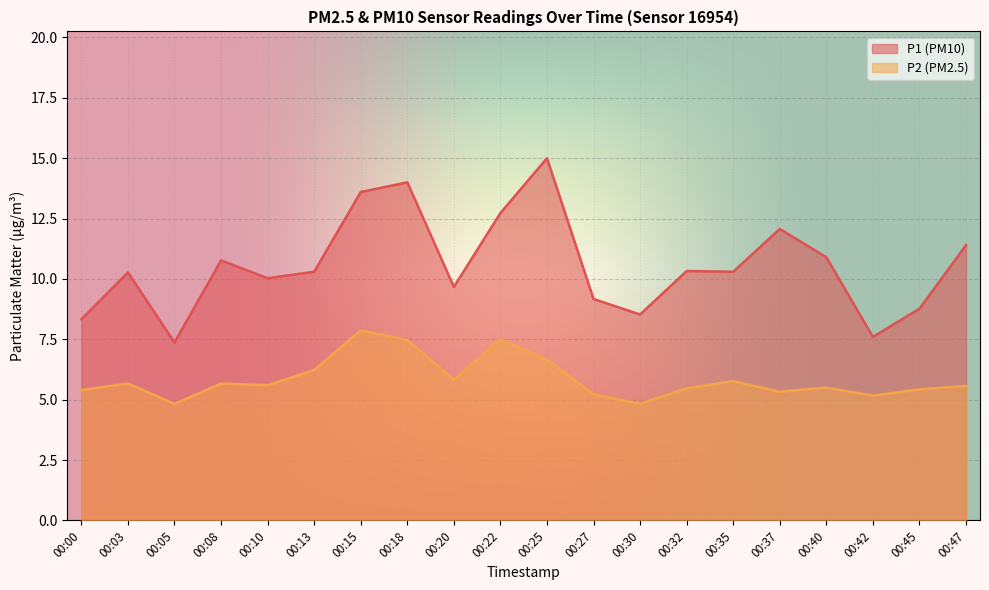

How many data points in P2 are above 5?

18